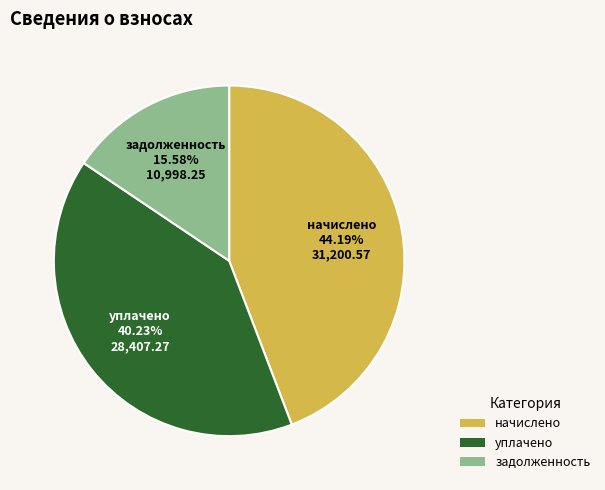

Rank the categories by value from highest to lowest.

начислено, уплачено, задолженность